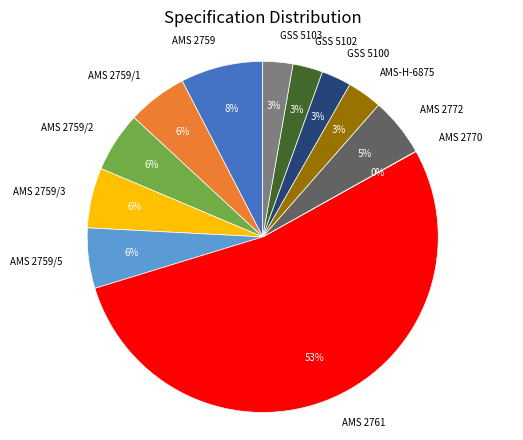

Between AMS 2761 and AMS 2759/1, which is larger?

AMS 2761